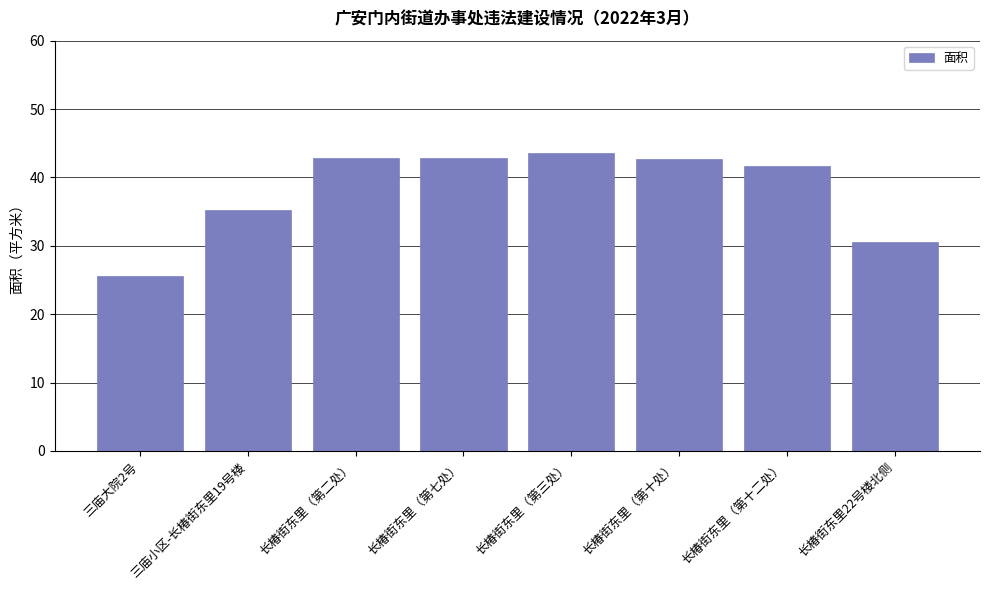

The chart shows a value of 29.1 at 长椿街东里（第三处）. True or false?

False